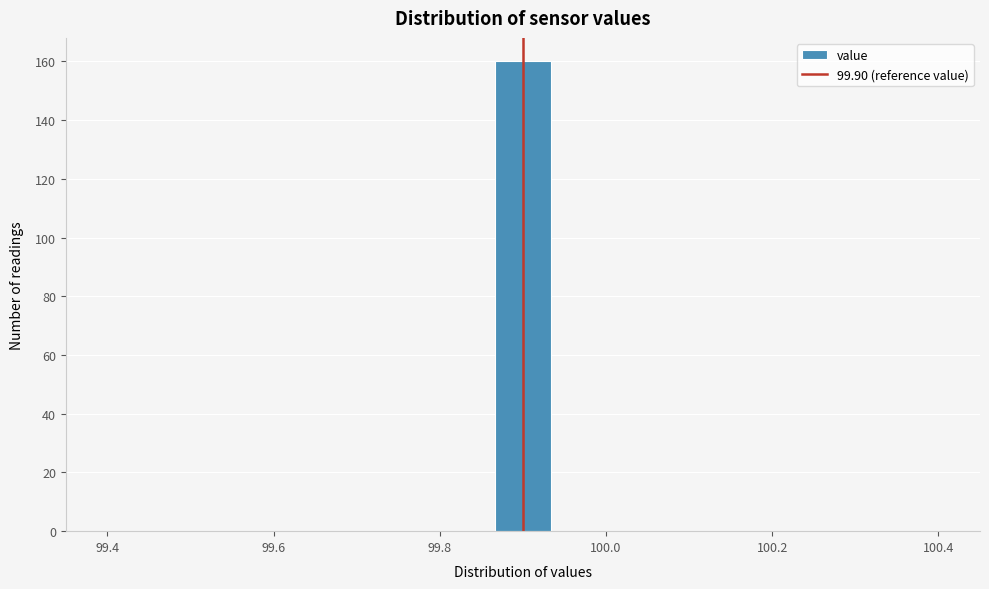

Around what value on the x-axis is the tallest bar? Give the approximate position of its centre, as read against the axis.

99.90